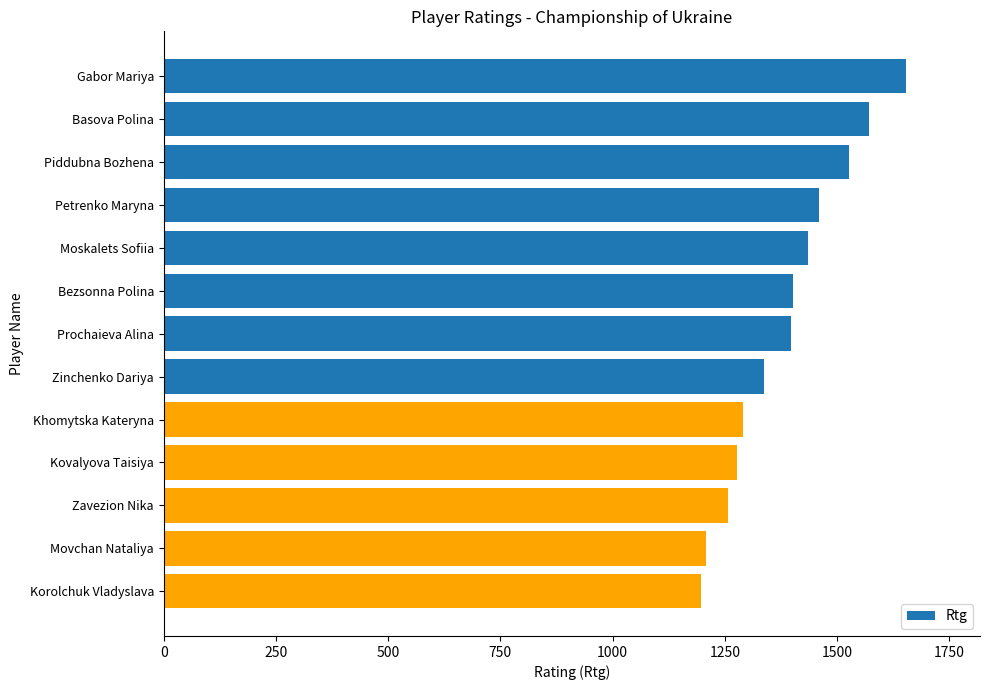

What is the label of the 6th bar from the top?

Bezsonna Polina